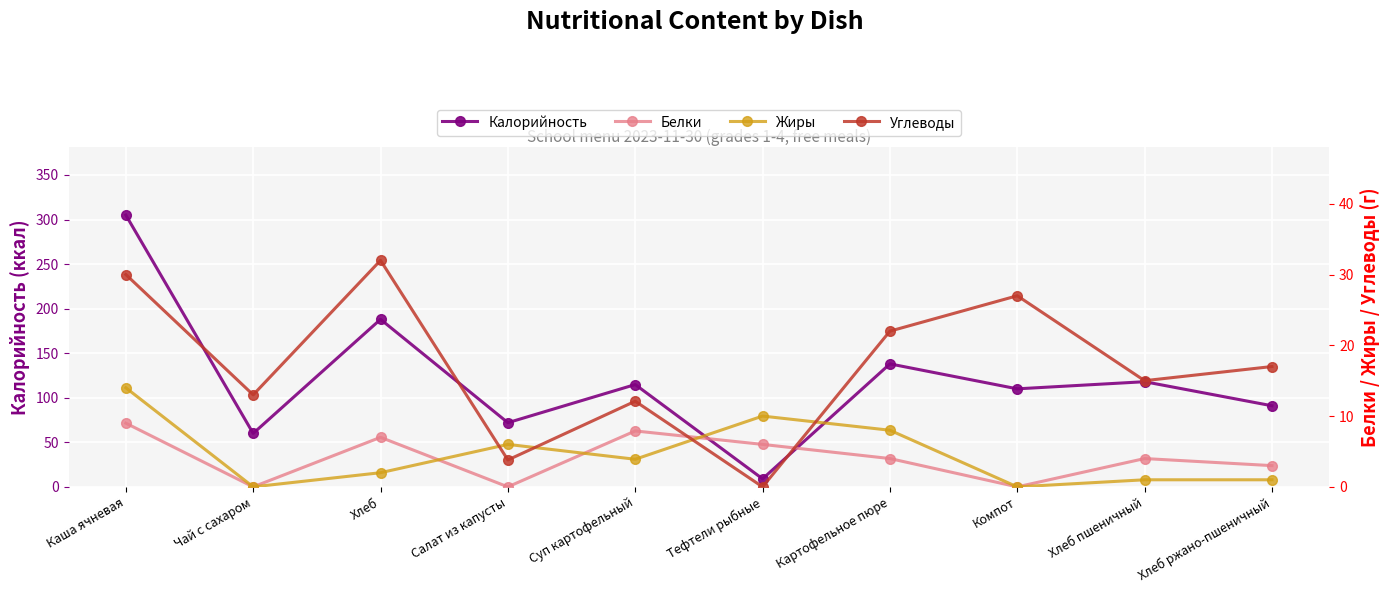

How many data points in Жиры are above 3?

5